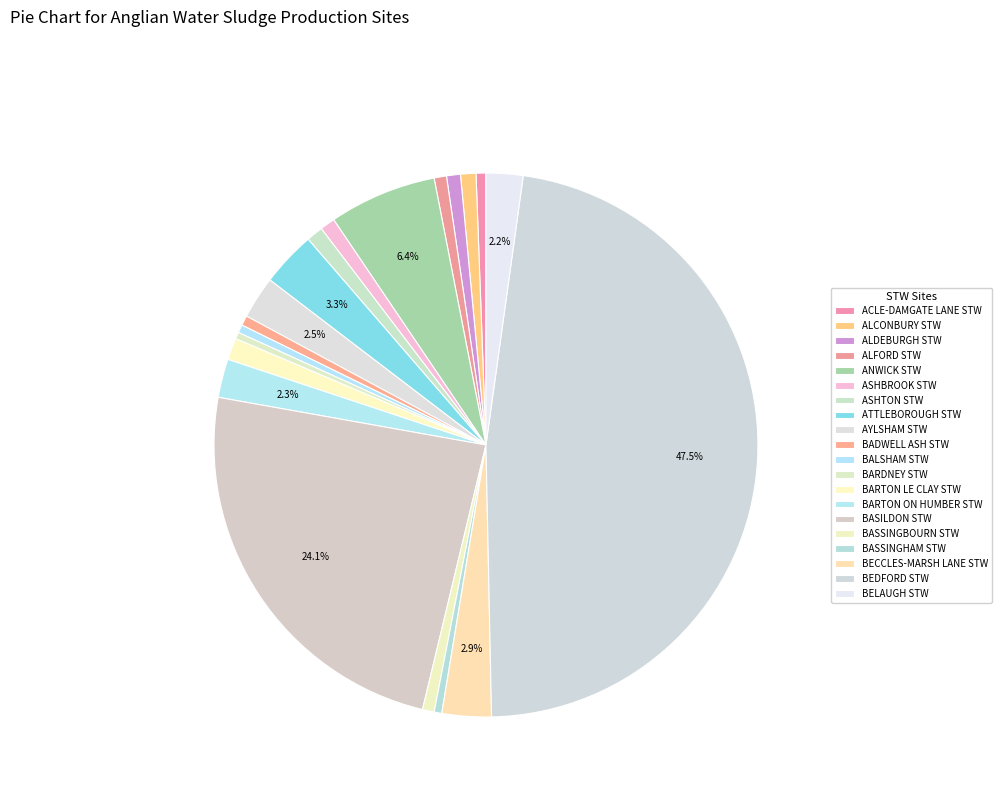

Is it true that BASSINGHAM STW is 0% of the pie?

True